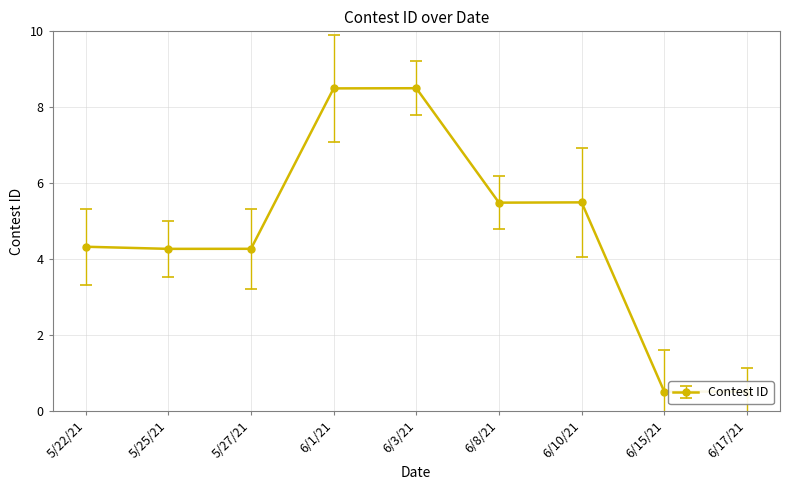

What is the difference between the maximum and minimum values?

8.0